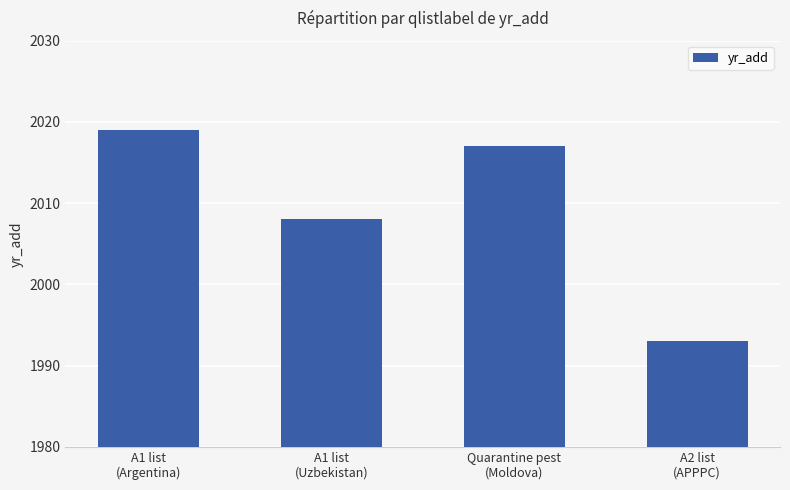

The chart shows a value of 2008 at A1 list
(Uzbekistan). True or false?

True